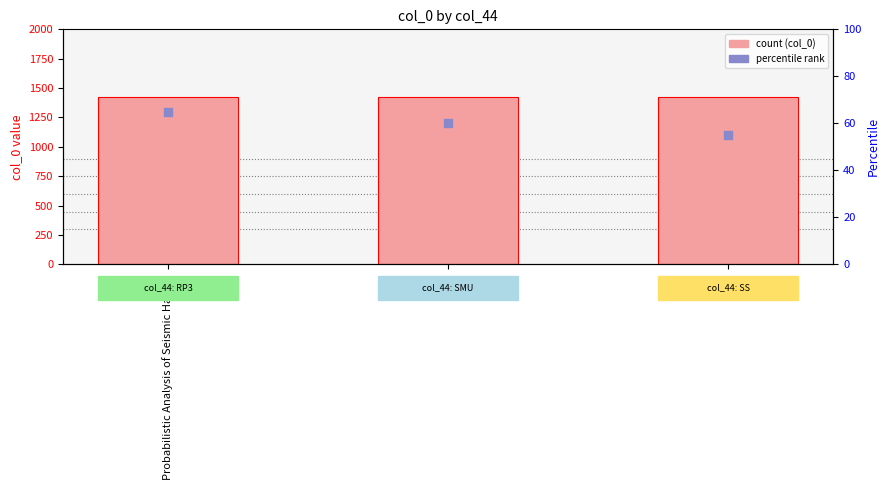

Which series contains the lowest Y value?

col_0 (rank)